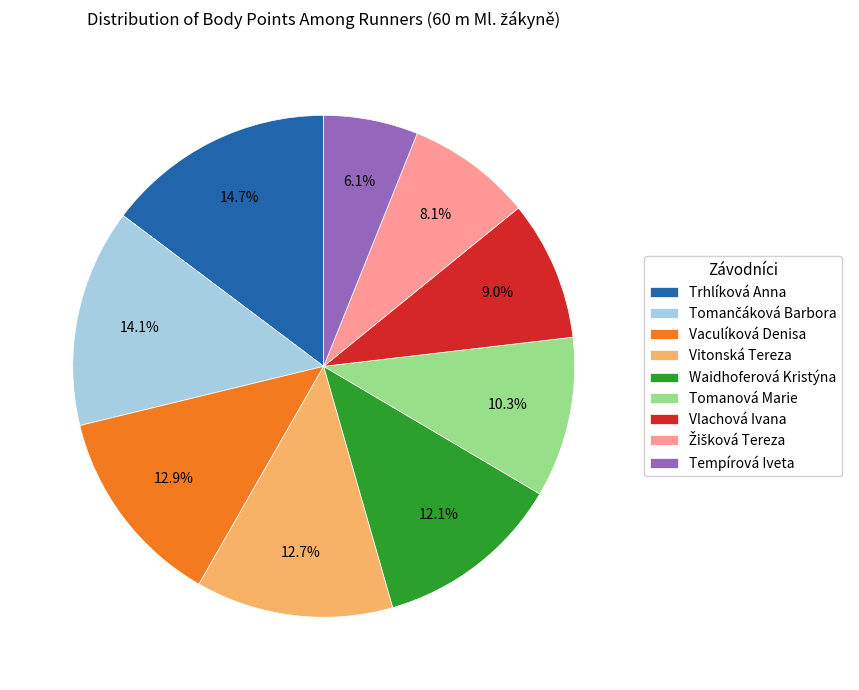

Is Trhlíková Anna the majority of the pie?

No